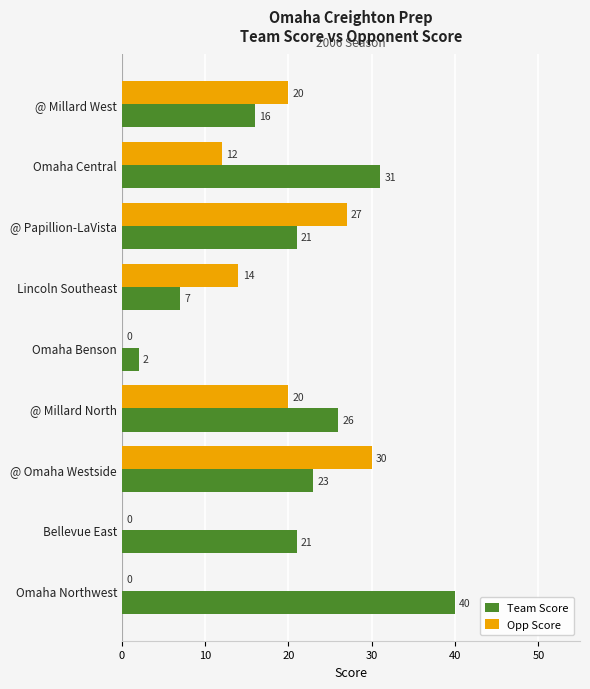

What is the sum of the Opp Score values at @ Omaha Westside and Omaha Benson?

30